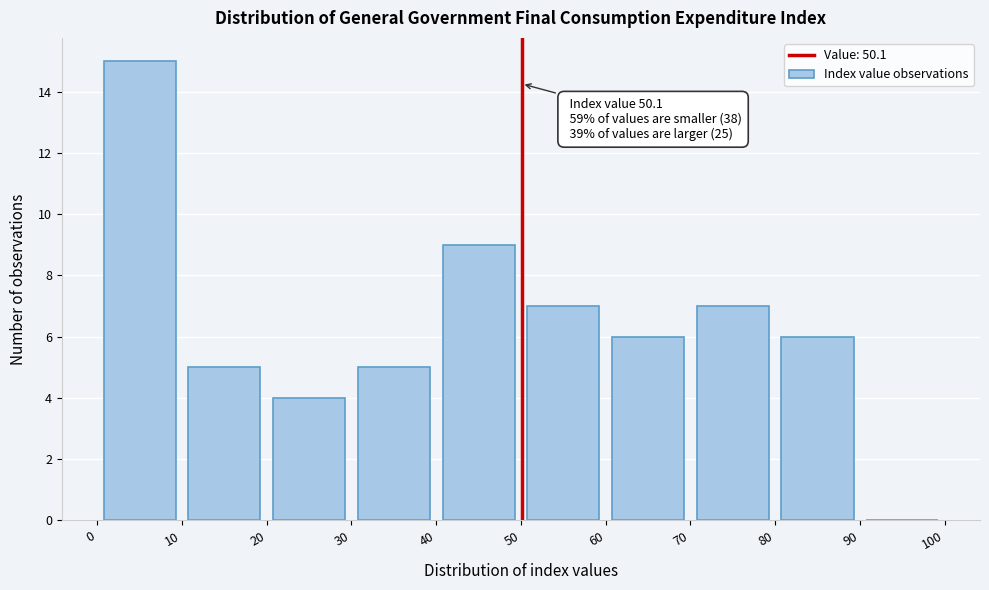

Which range on the x-axis has the tallest bar?

0 to 10